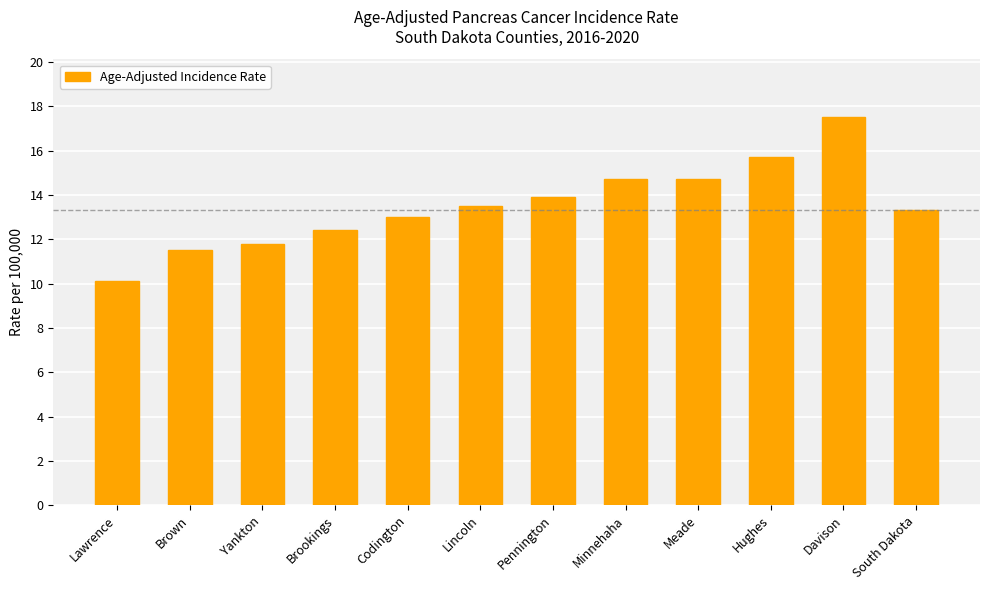

What is the difference between the maximum and minimum values?

7.4